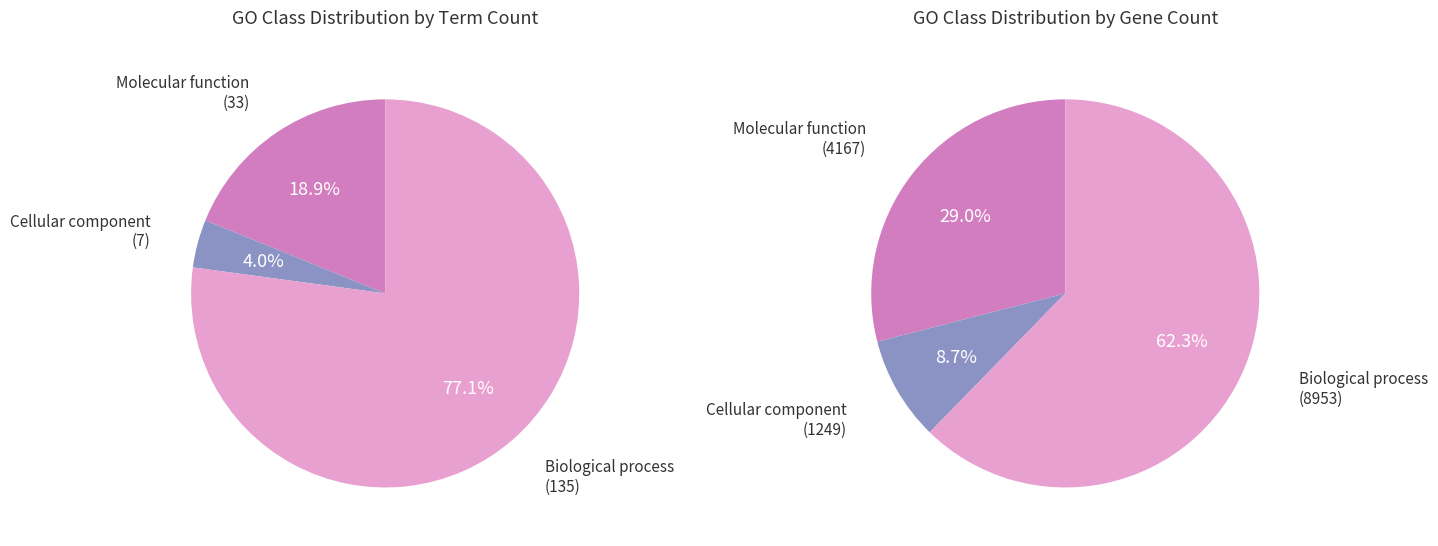

What is the change in value from Molecular function to Biological process?

+102